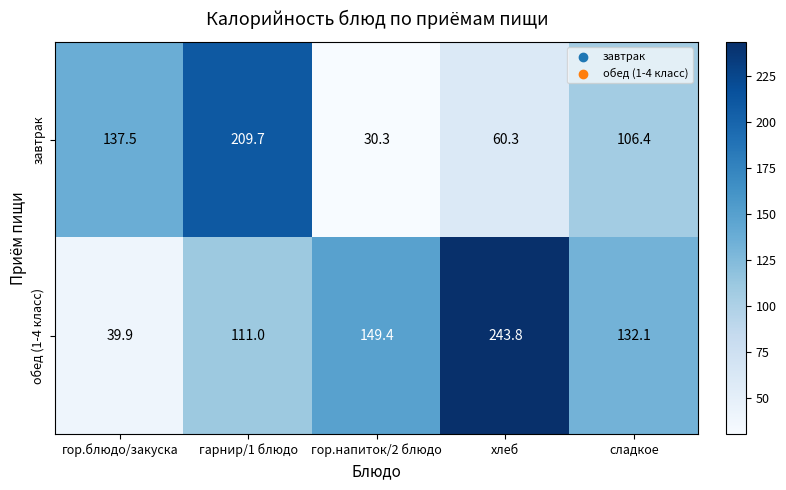

What is the sum of all завтрак values?

544.2